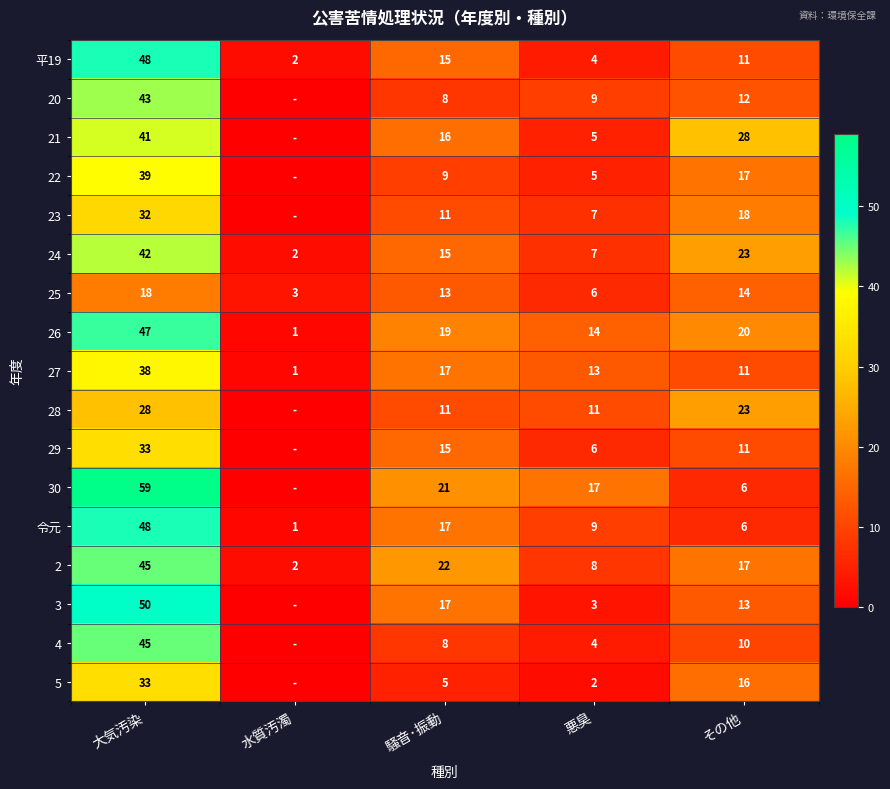

What value does the 平19 series have at 水質汚濁?

2